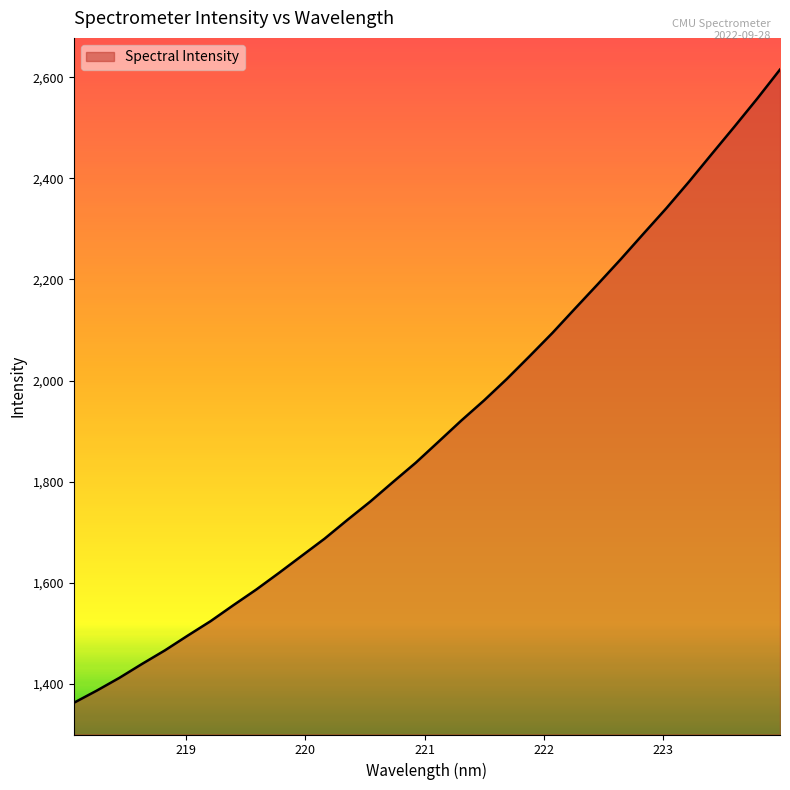

What is the difference between the maximum and minimum values?

1253.6